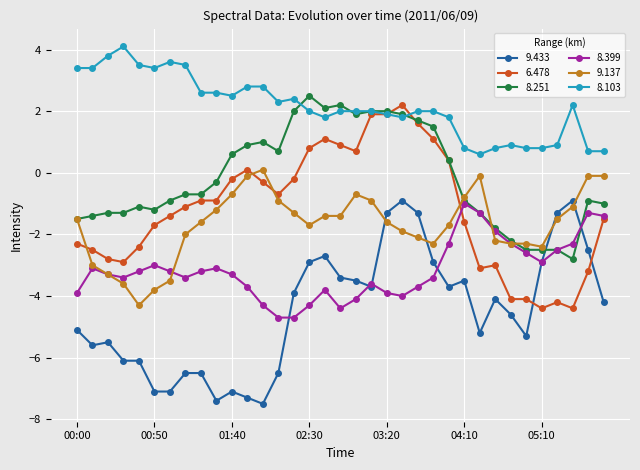

Which series has the largest total across all categories?

8.103